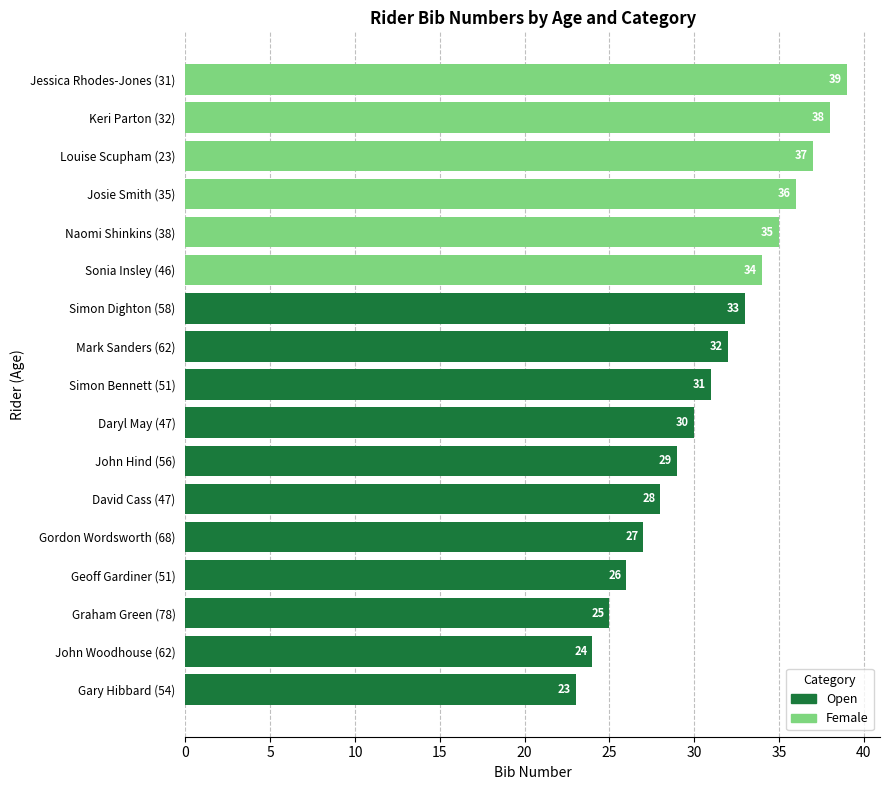

How many positive values does the Open series have?

11